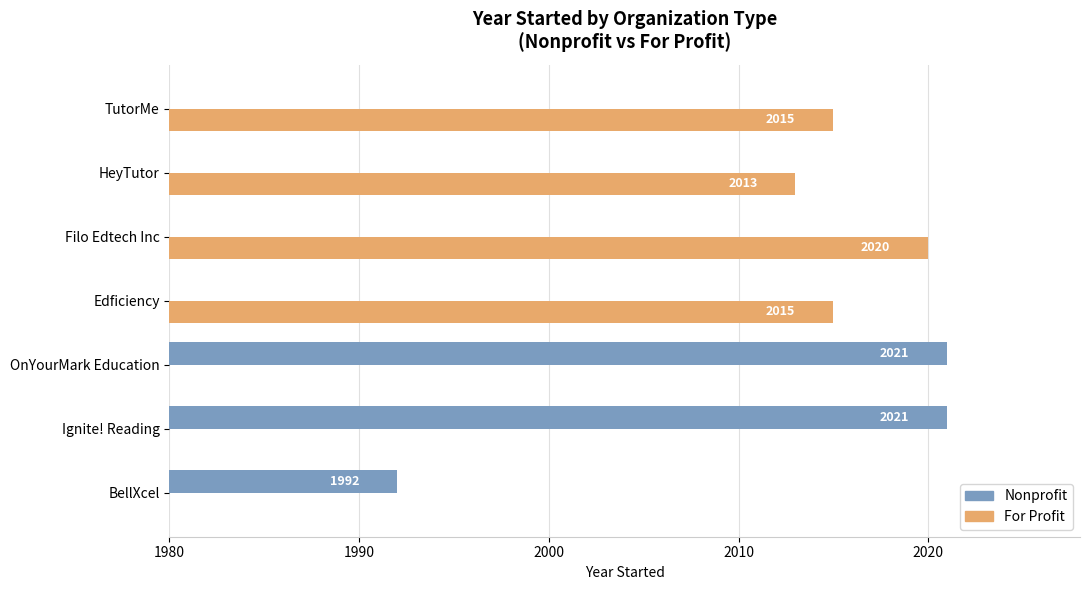

Which series has the largest range (max minus min)?

Nonprofit